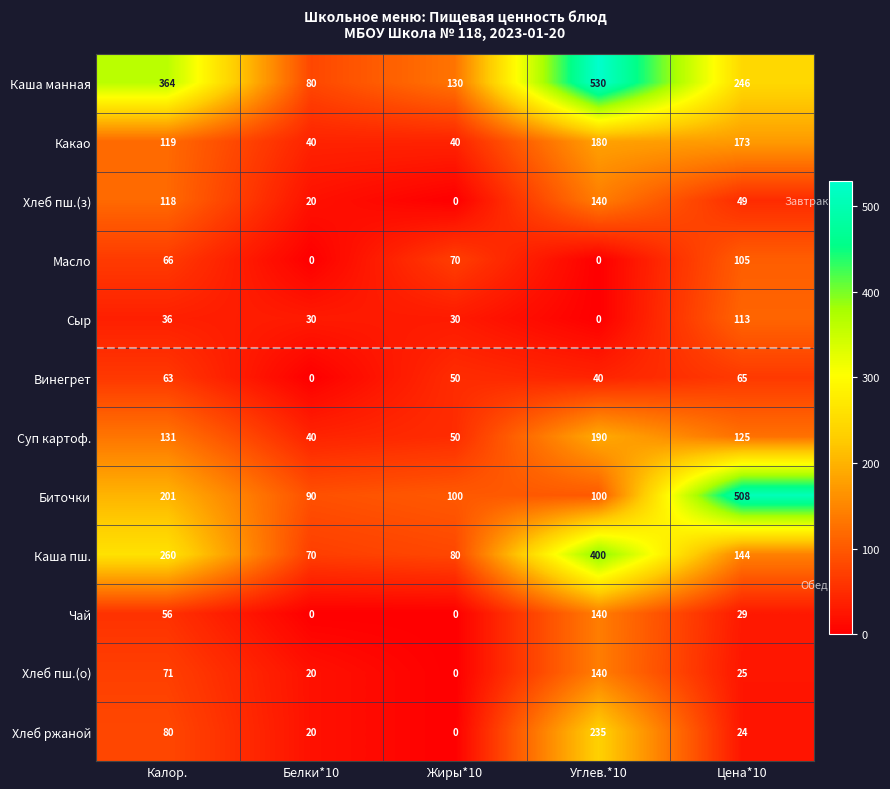

What is the sum of all Каша пш. values?

954